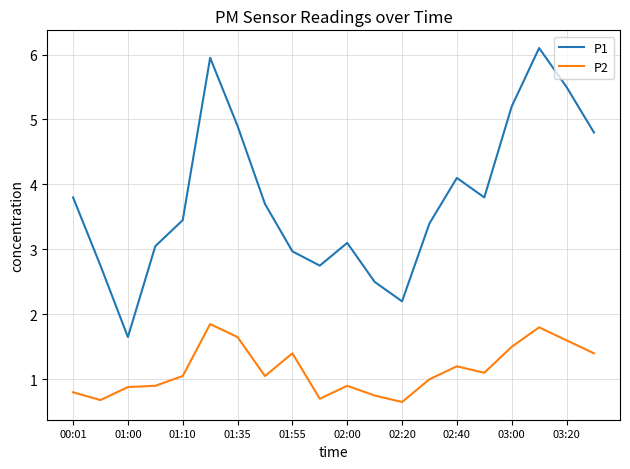

What is the difference between the maximum and minimum values in the P2 series?

1.2